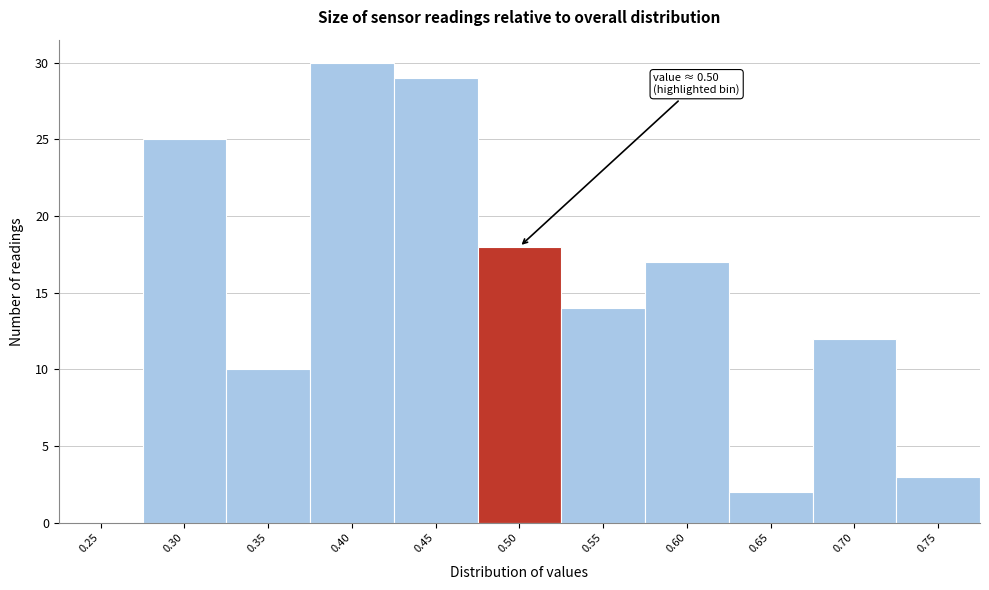

Reading right to left, extract all data points from this chart.

0.75=3	0.70=12	0.65=2	0.60=17	0.55=14	0.50=18	0.45=29	0.40=30	0.35=10	0.30=25	0.25=0